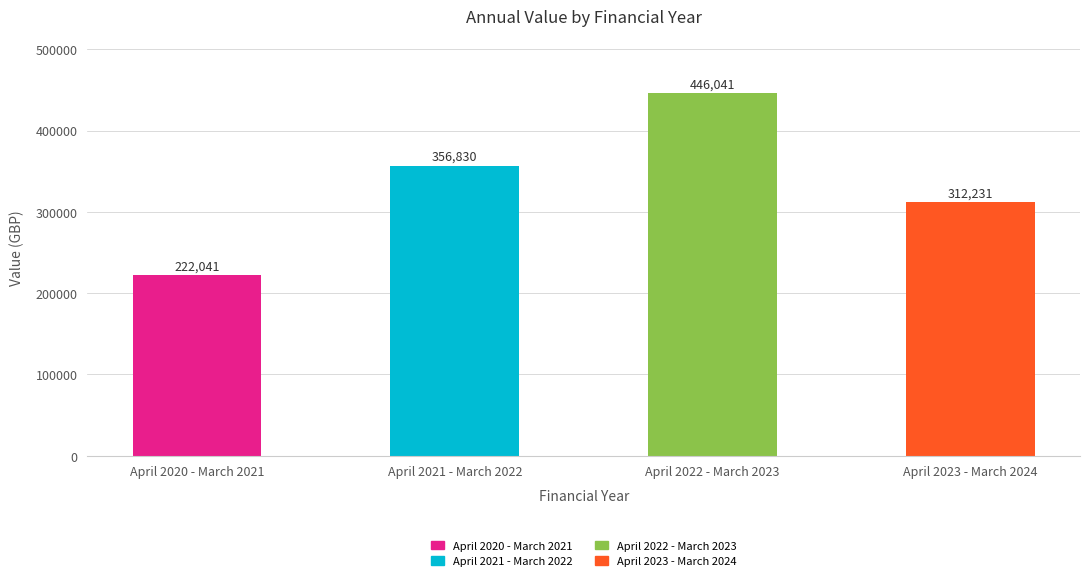

Approximately how many times larger is the value at April 2022 - March 2023 compared to April 2020 - March 2021?

2.0